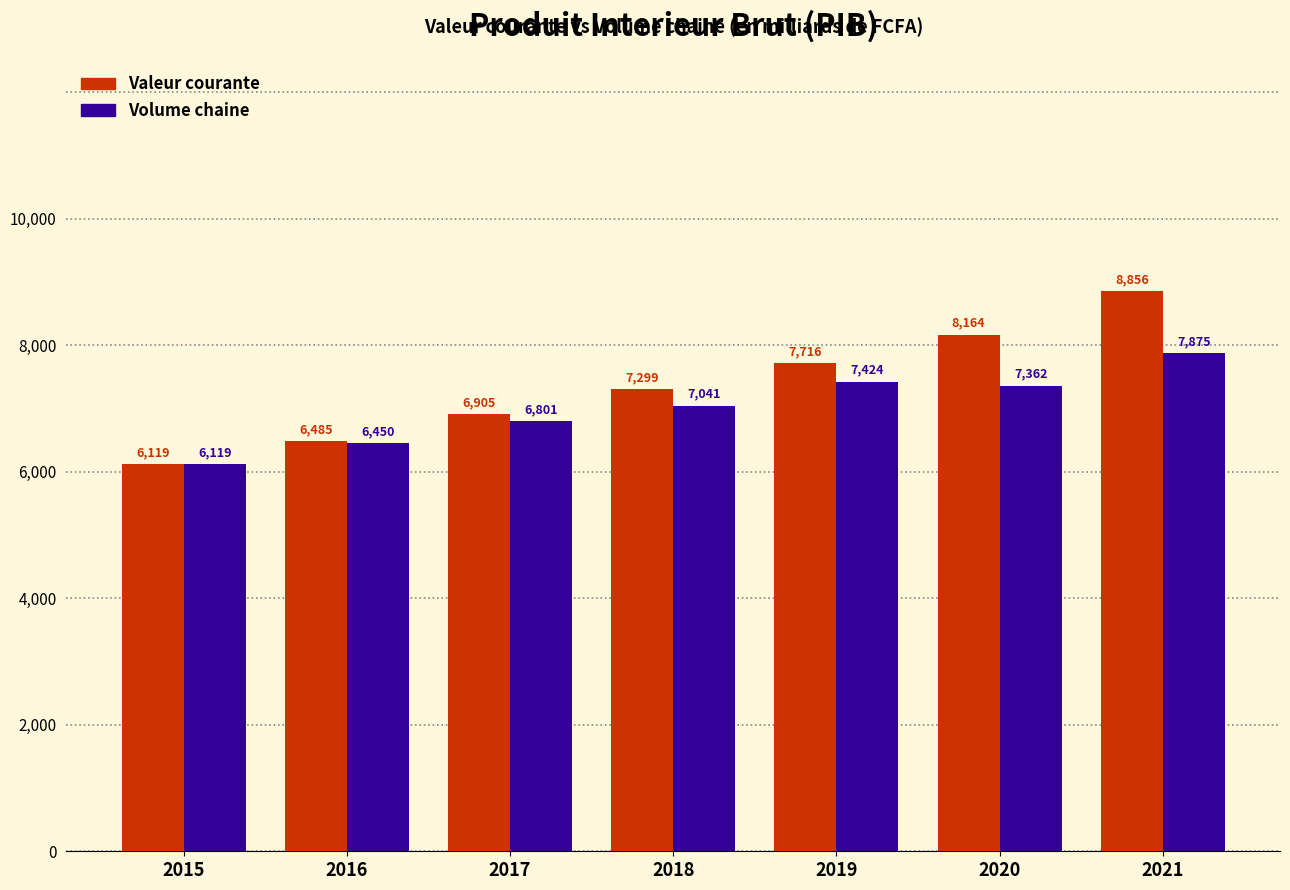

What value does the Valeur courante series have at 2019?

7715.6